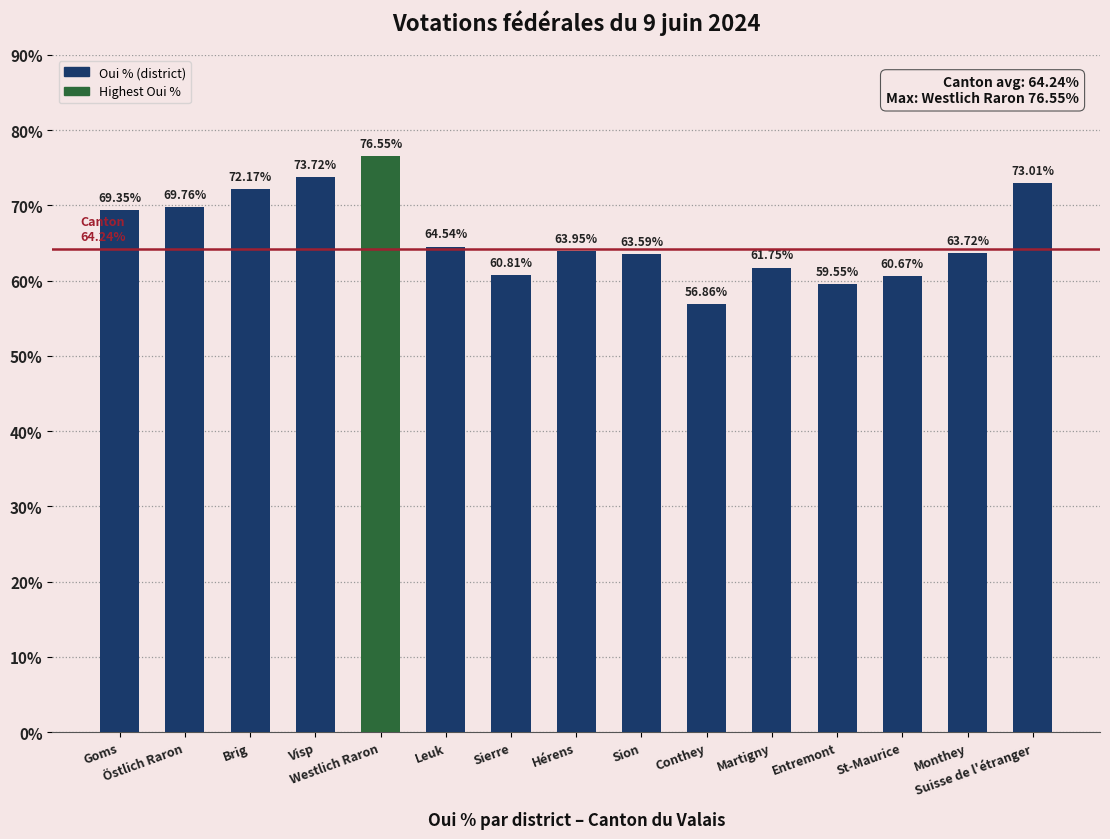

Which label corresponds to the largest value in the chart?

Westlich Raron